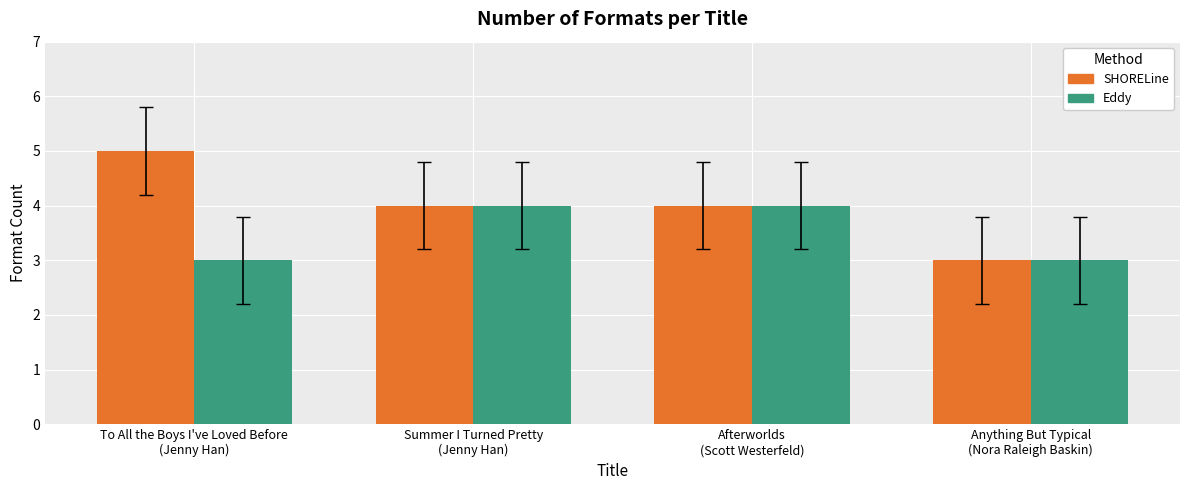

Rank the series by their maximum value, from highest to lowest.

SHORELine, Eddy